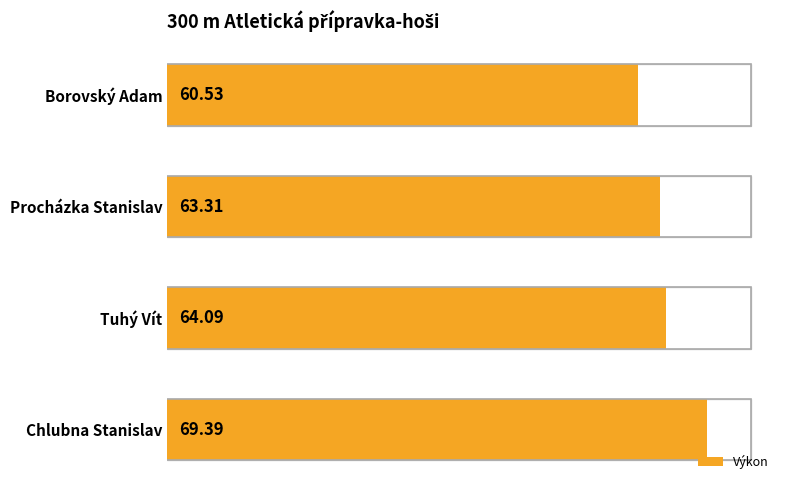

Reading left to right, list all the values displayed in this chart.

60.5	63.3	64.1	69.4